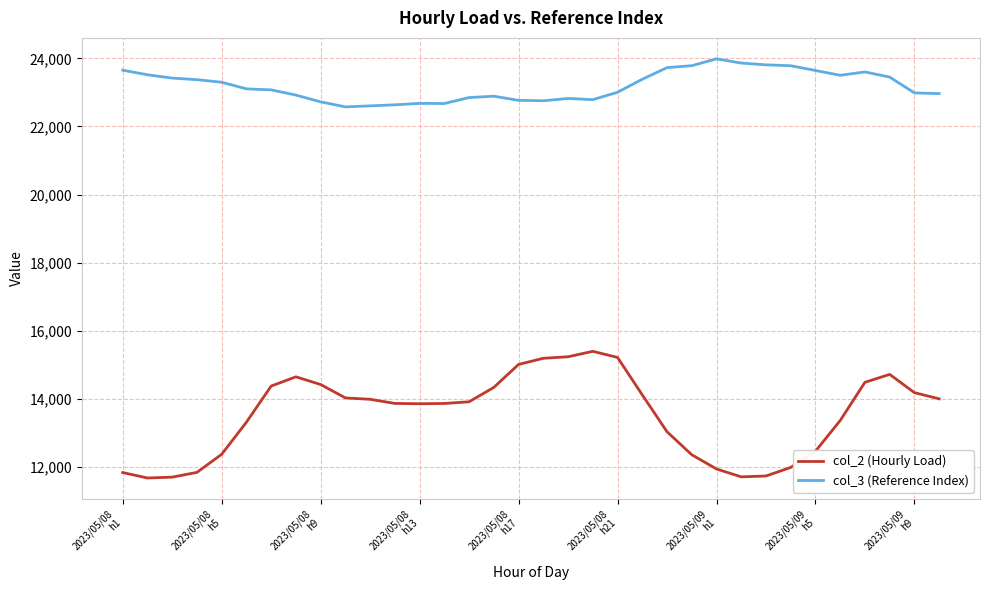

What is the minimum value shown in the chart?

11668